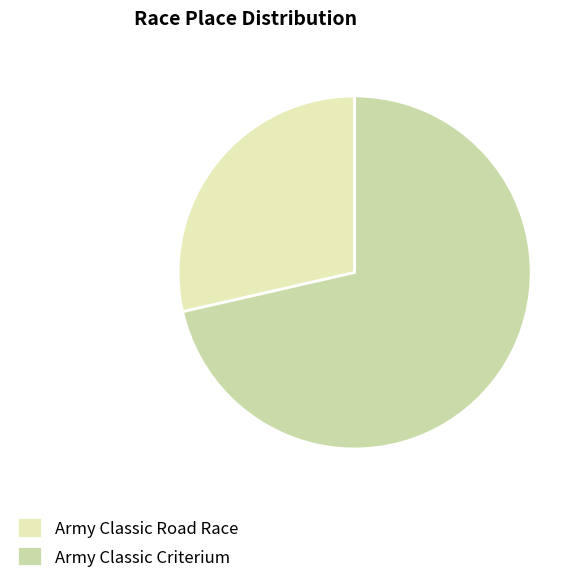

The Army Classic Road Race slice represents 19% of the pie. True or false?

False